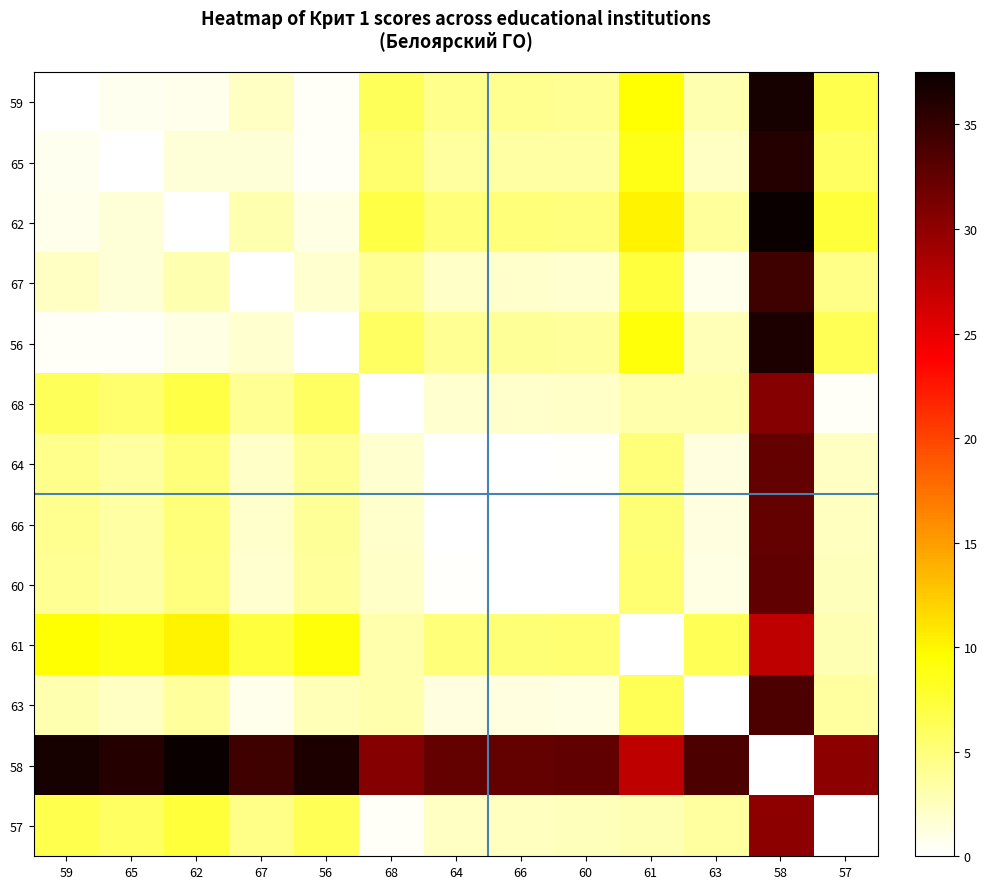

Which series has the largest range (max minus min)?

62